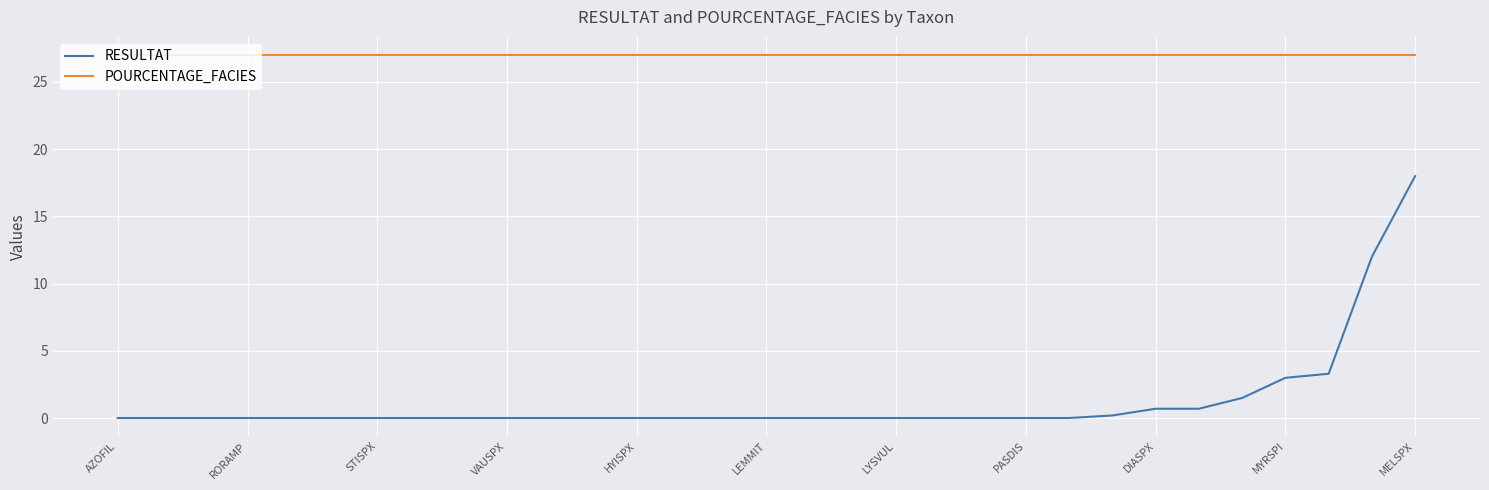

Which series has the widest spread of values?

RESULTAT